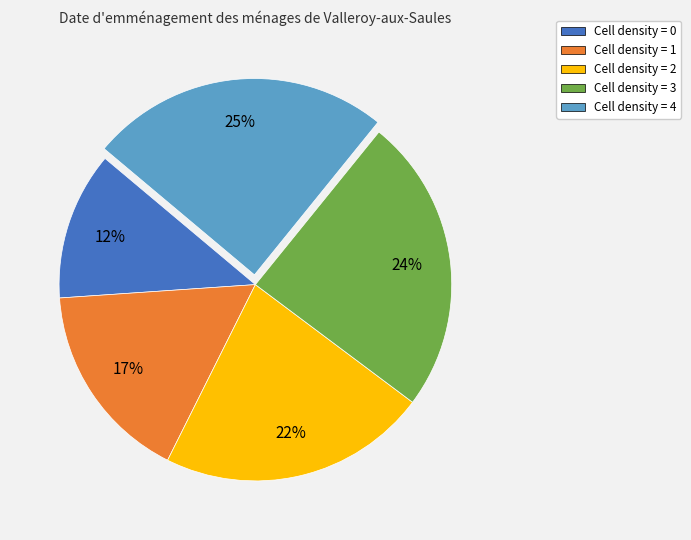

To the nearest percent, what is the difference between the largest and smallest slice percentages?

13%